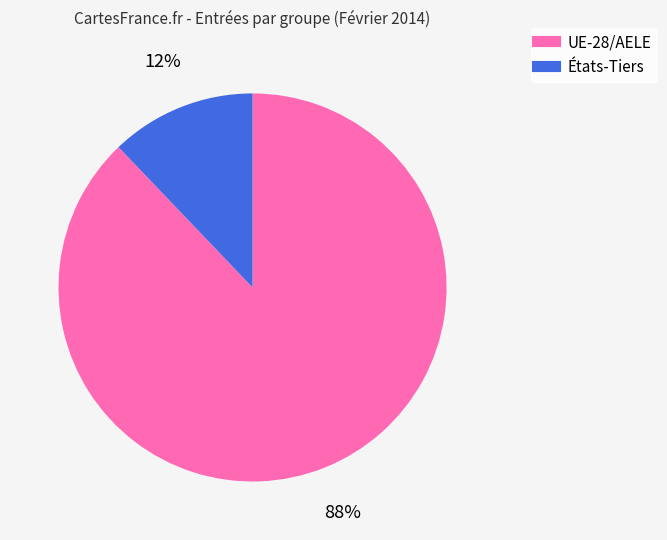

Count the number of slices in the pie.

2